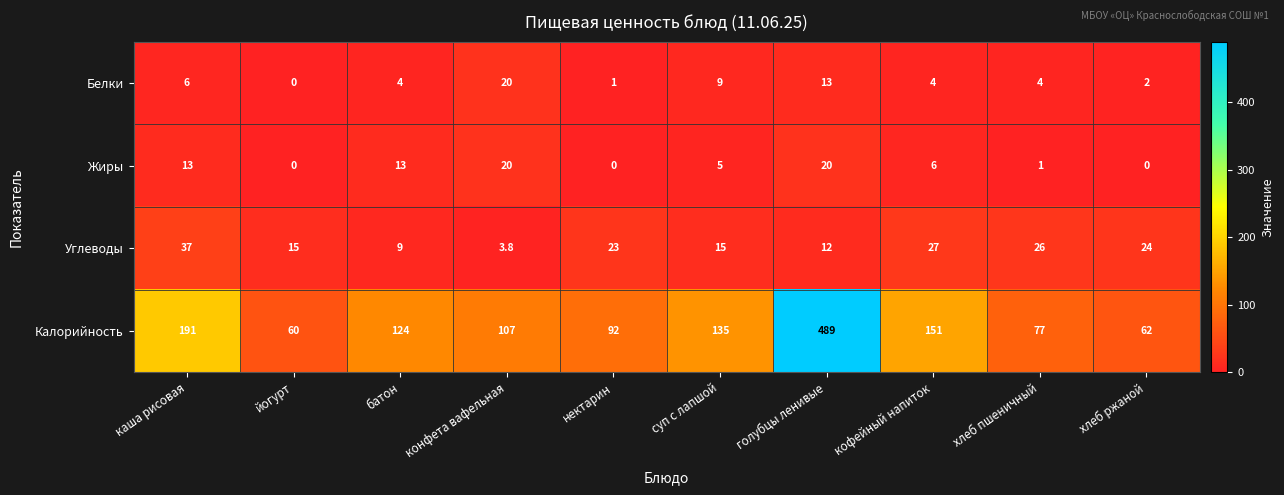

How many data points does each series have?

10